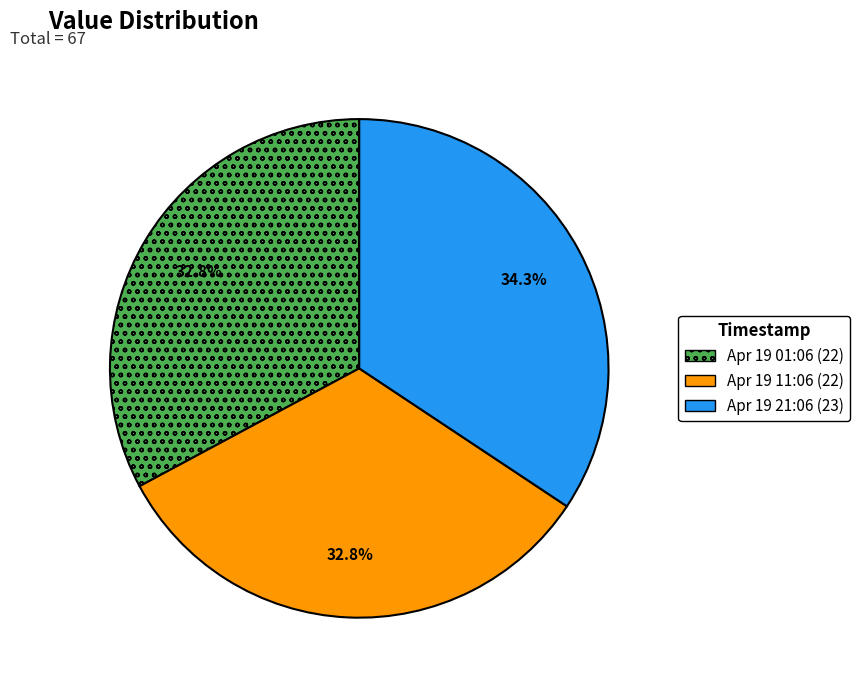

How many slices are in this pie chart?

3